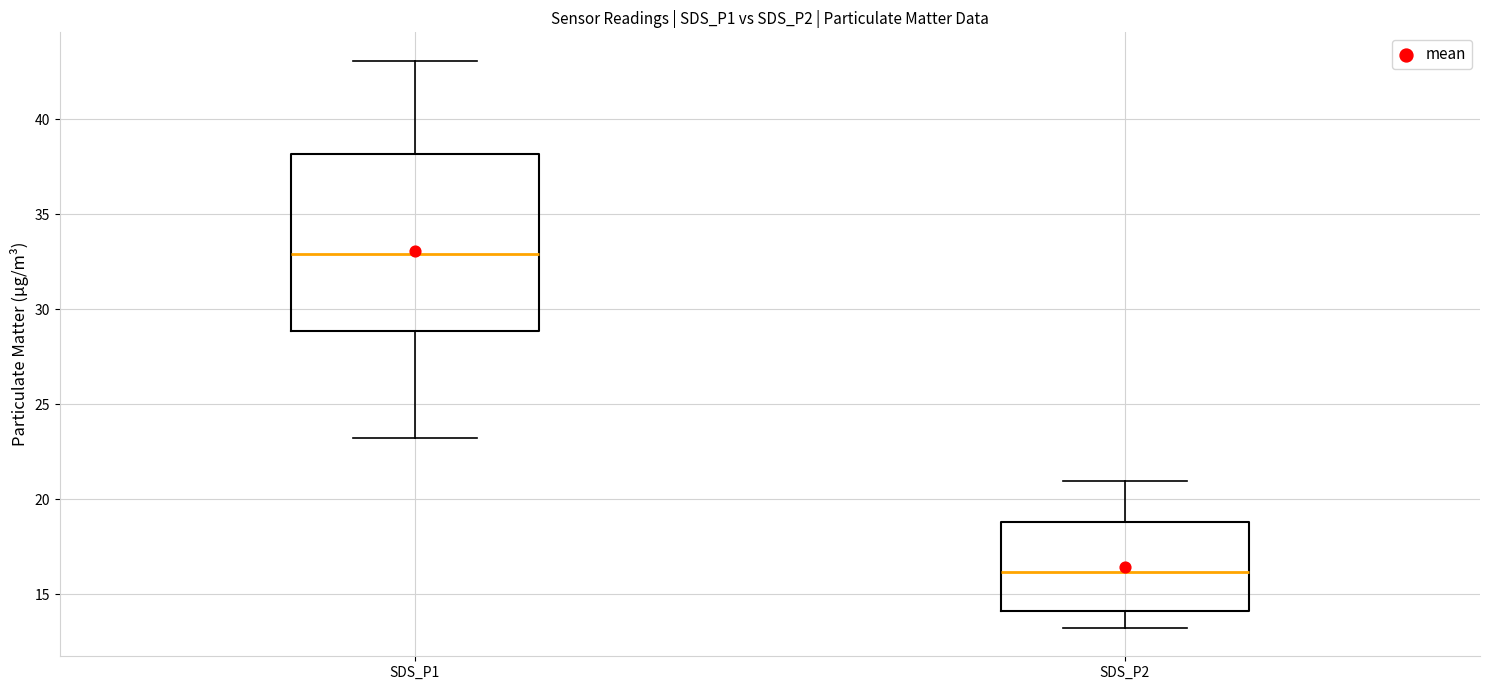

Reading left to right, transcribe this box plot: for each box, give where its median line is, the range the box spans, and where its two whiskers end, as read against the y-axis. The values are not printed on the chart, so give them approximately, as read against the axis.

SDS_P1: median 33, box 29 to 38, whiskers 23 to 43
SDS_P2: median 16, box 14 to 19, whiskers 13 to 21